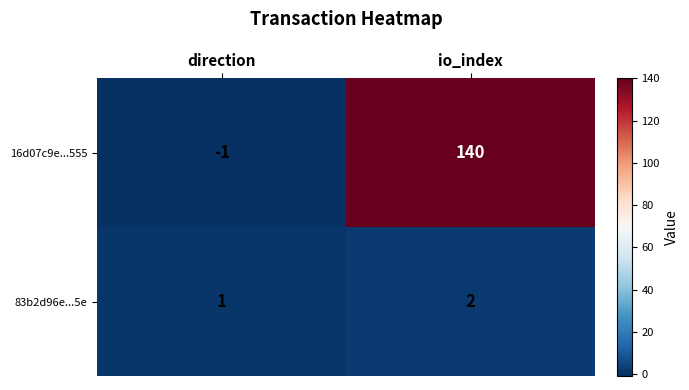

How many data points in 83b2d96e...5e are less than 2?

1